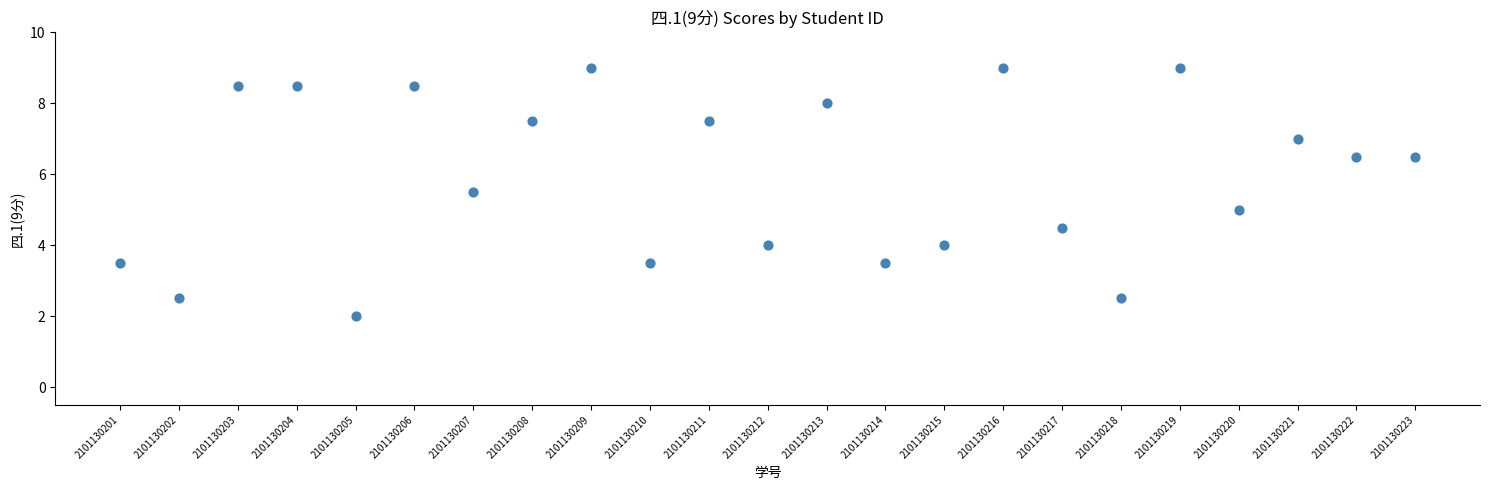

What is the range of X values (max minus min)?

22.0